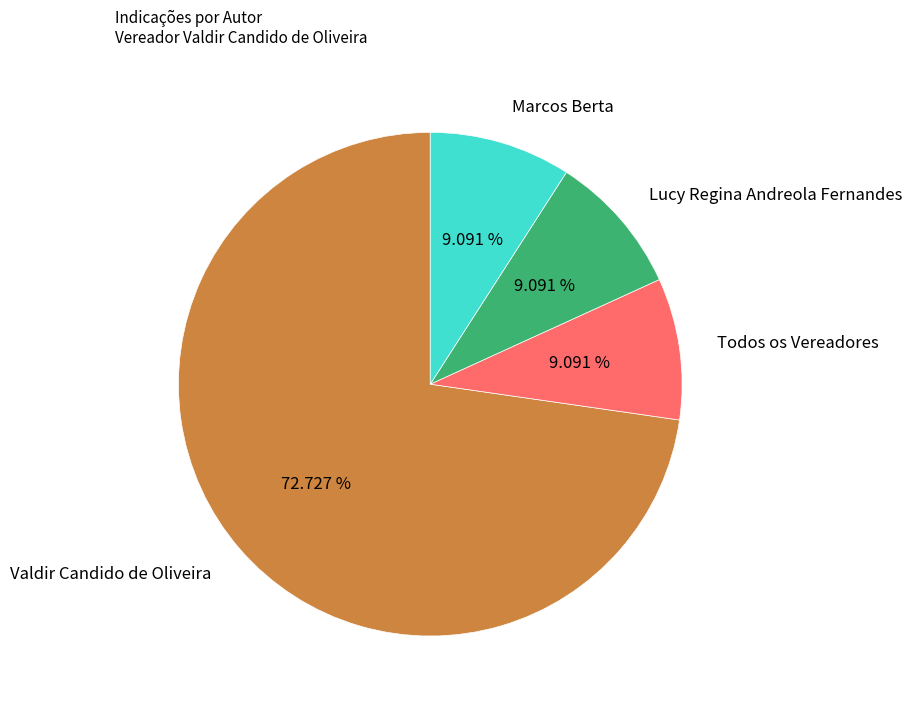

Count the number of slices in the pie.

4